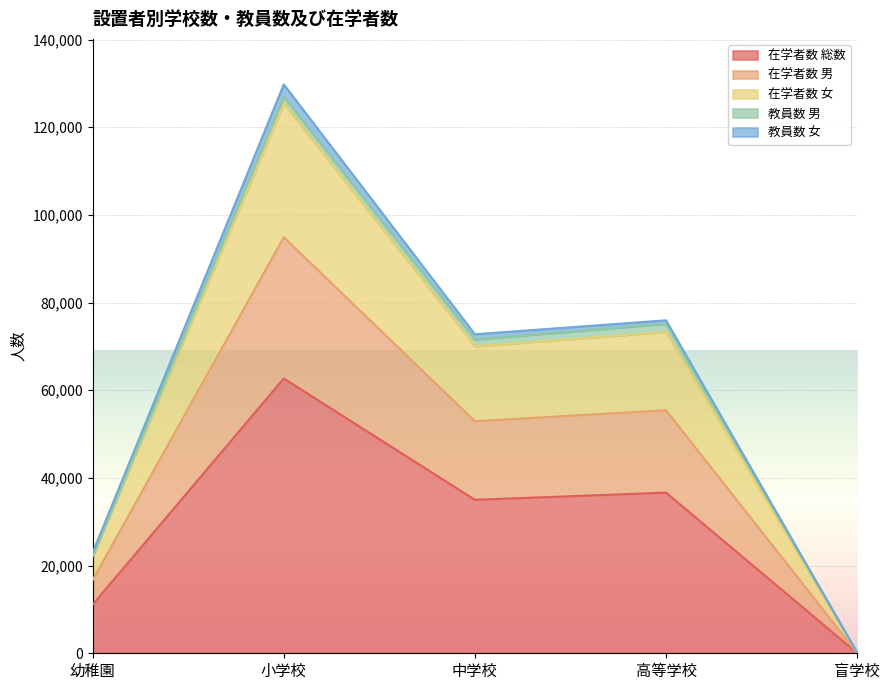

True or false: 在学者数 総数 has a value of 36648 at 高等学校.

True